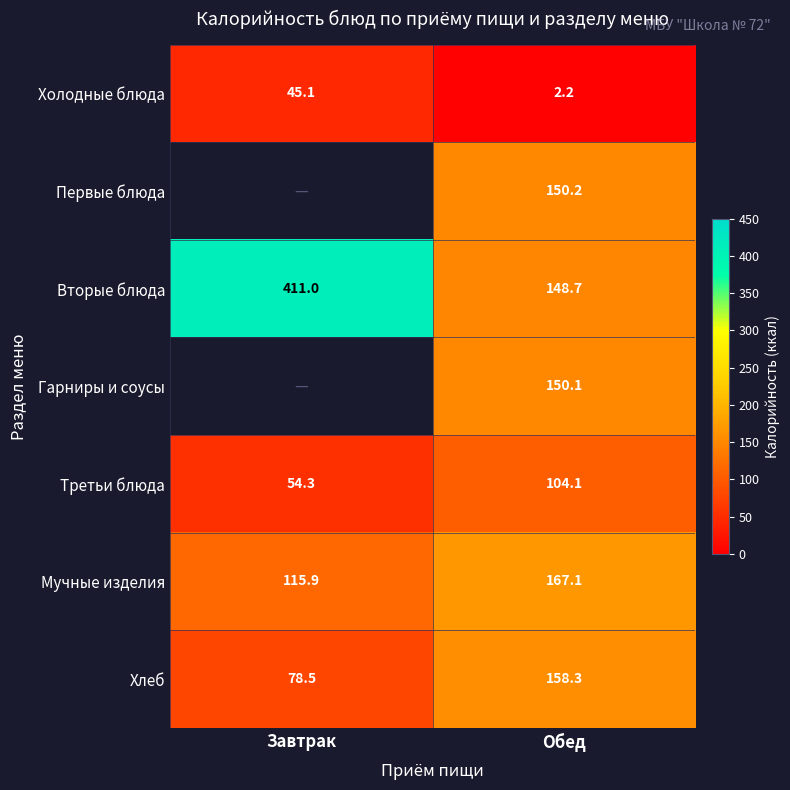

What is the highest value of the Мучные изделия series?

167.1